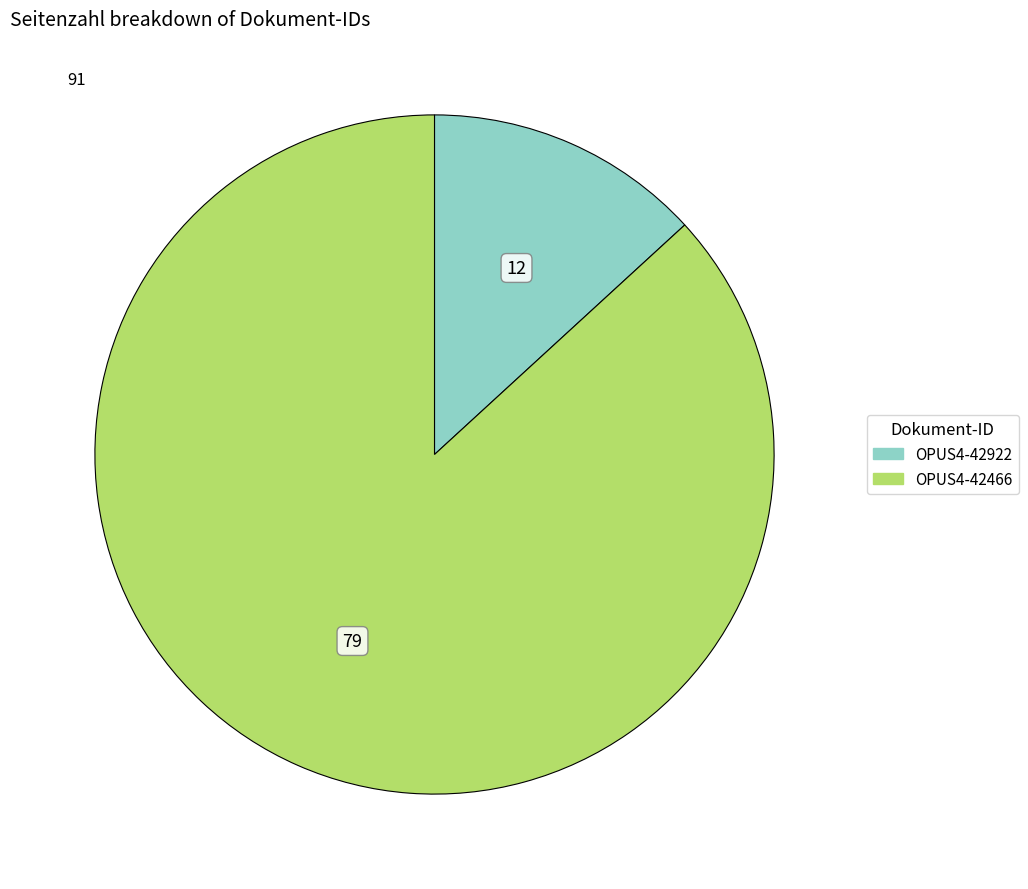

What is the ratio of the value at OPUS4-42466 to the value at OPUS4-42922?

6.6